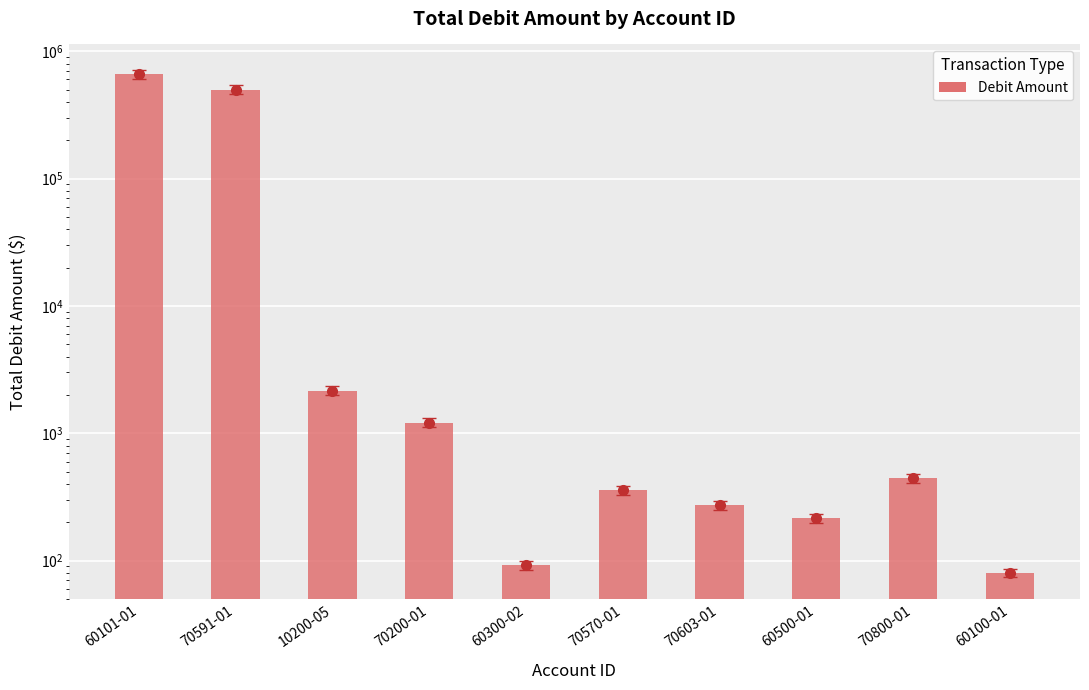

What is the label of the 10th bar from the left?

60100-01